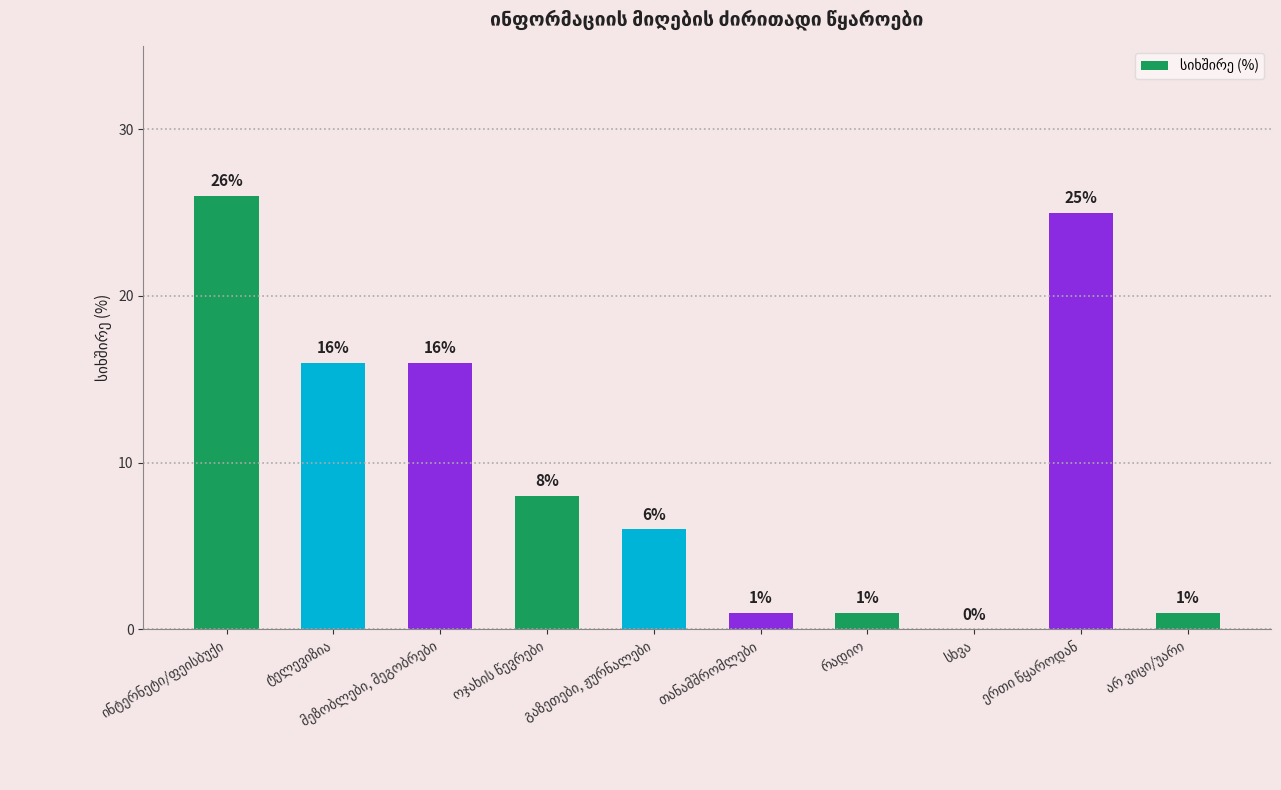

What is the sum of all values?

100